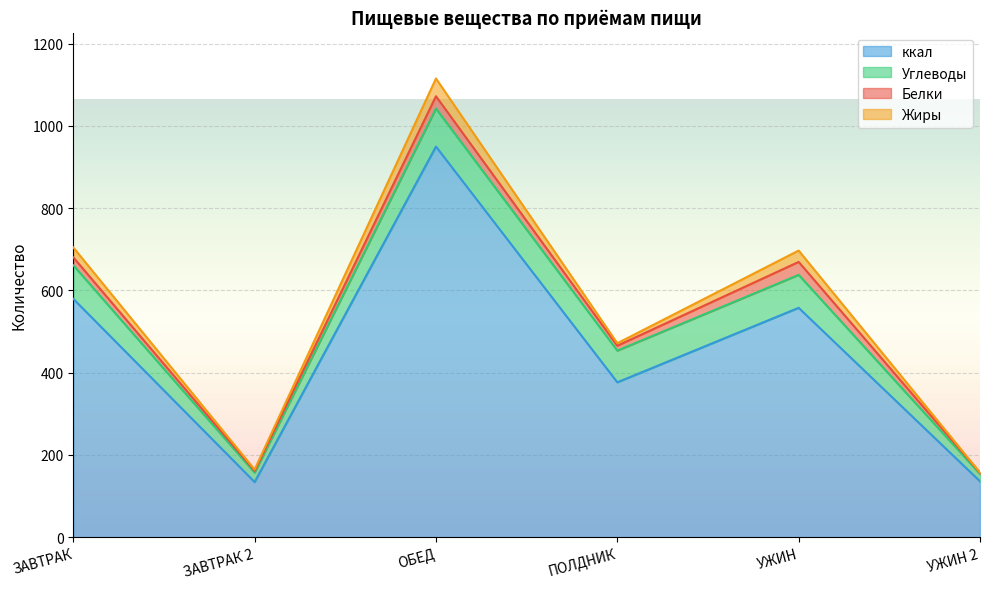

Which category has the lowest value across all series?

УЖИН 2